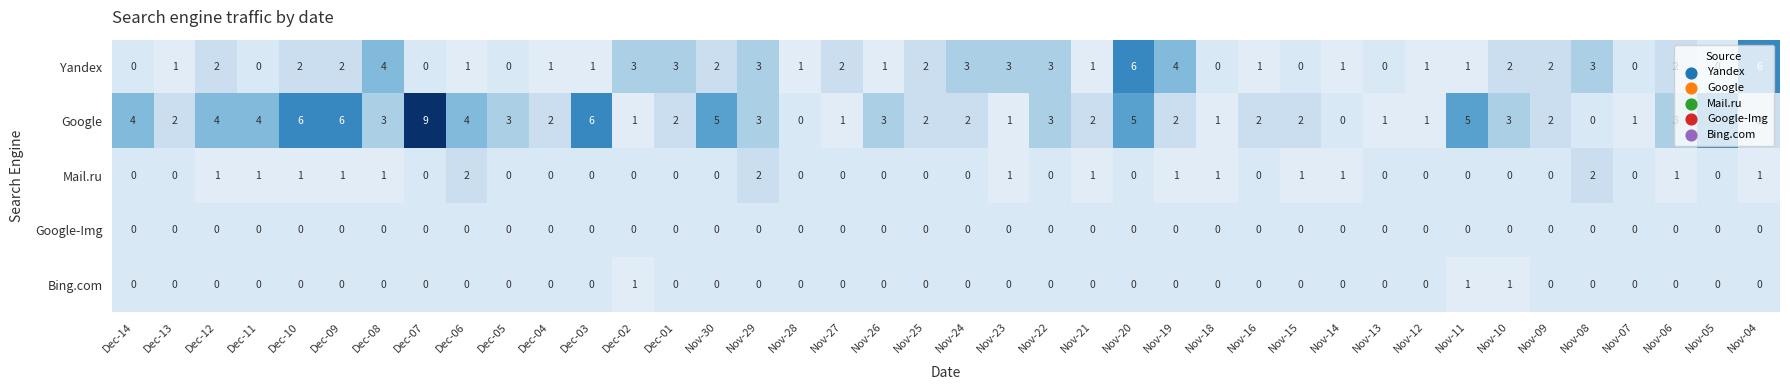

The Google series shows 1 at Nov-09. True or false?

False